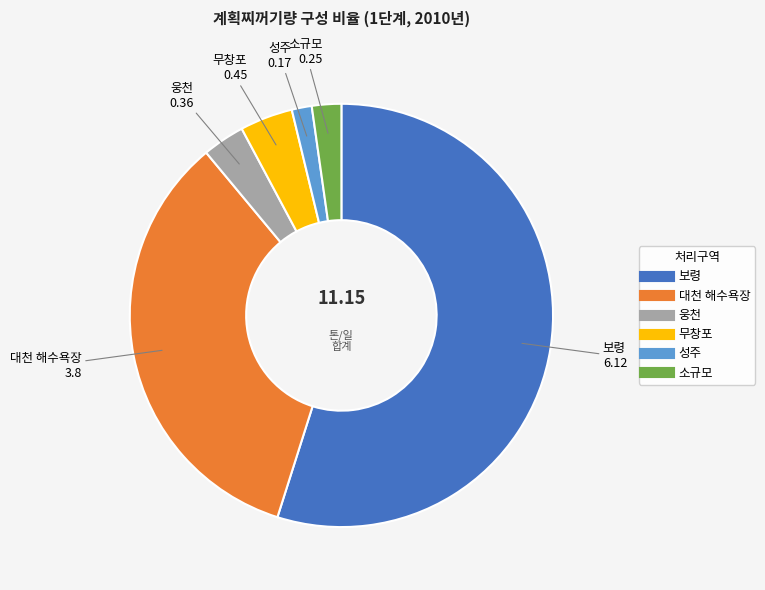

Which has a higher value, 보령 or 무창포?

보령